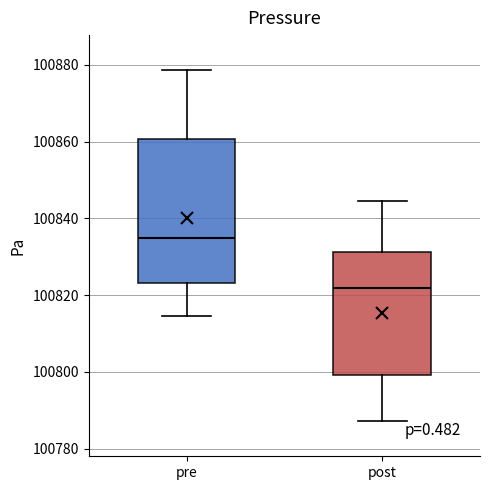

Reading left to right, transcribe this box plot: for each box, give where its median line is, the range the box spans, and where its two whiskers end, as read against the y-axis. The values are not printed on the chart, so give them approximately, as read against the axis.

pre: median 100834, box 100824 to 100860, whiskers 100814 to 100878
post: median 100822, box 100800 to 100832, whiskers 100788 to 100844